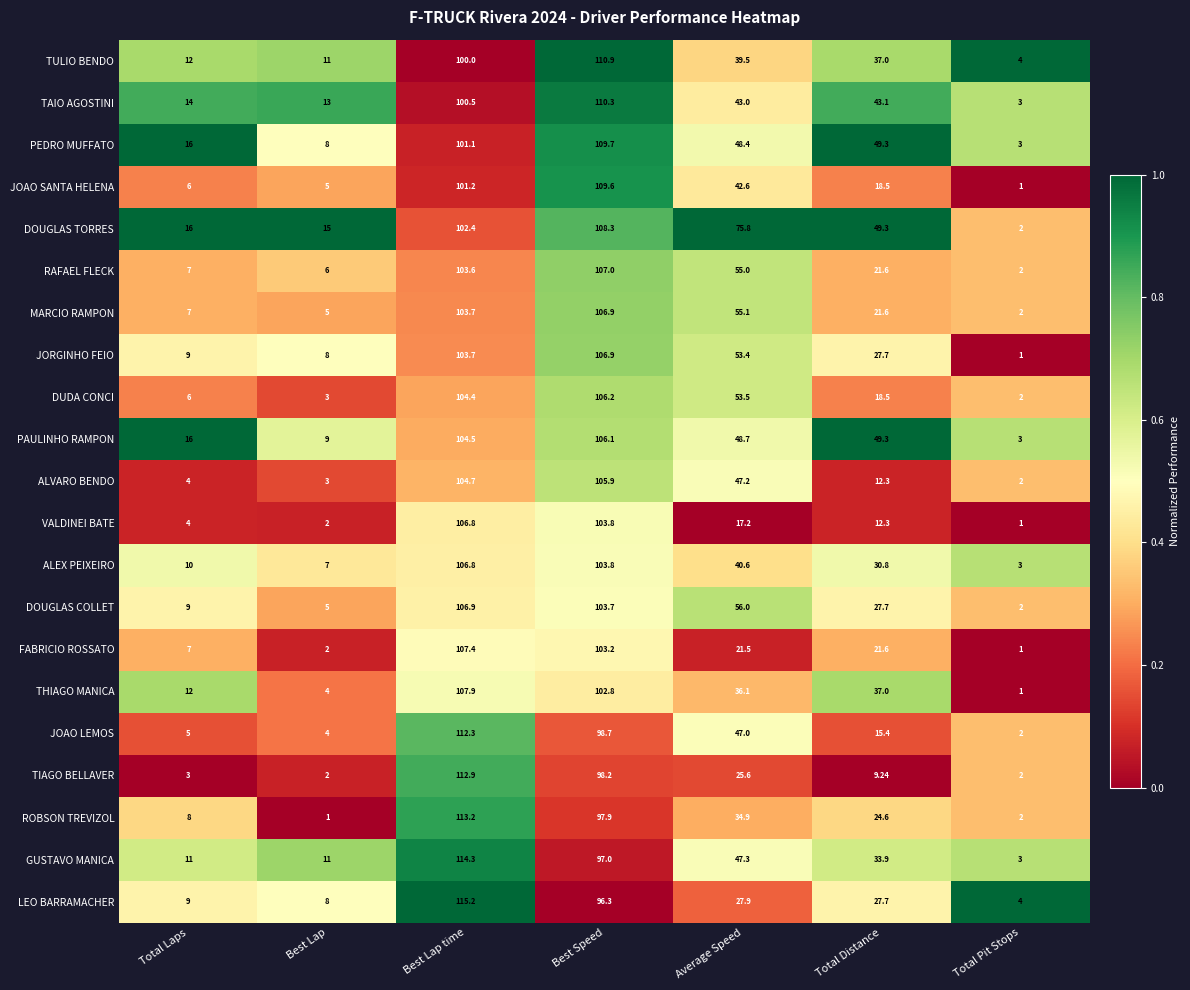

At which category is the sum across all series the highest?

Best Lap time